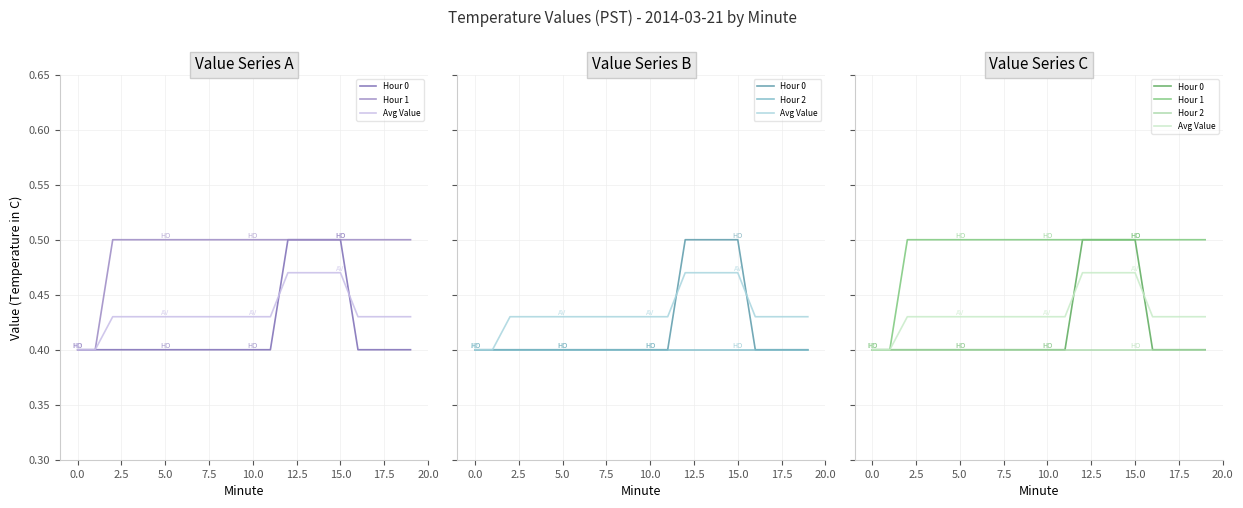

Count the number of categories in the chart.

20